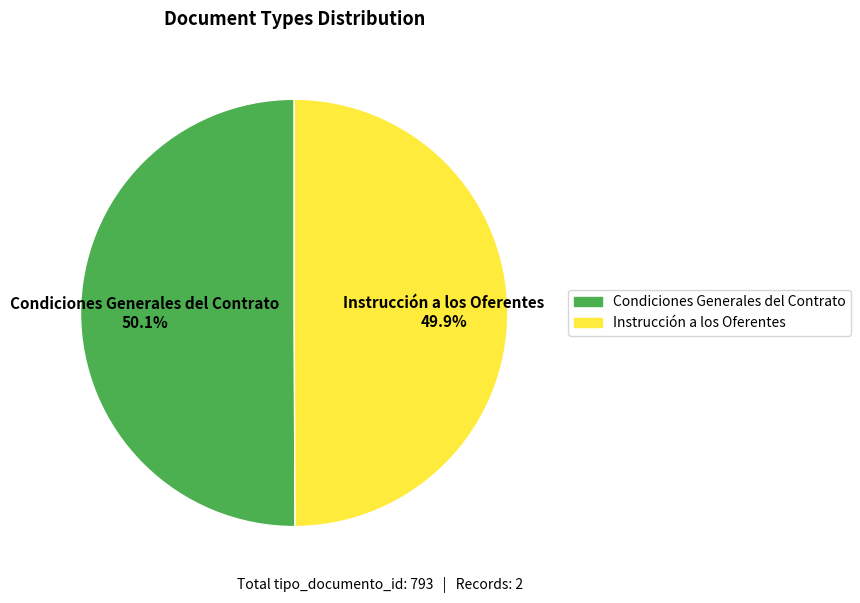

What is the ratio of the value at Instrucción a los Oferentes to the value at Condiciones Generales del Contrato?

1.0